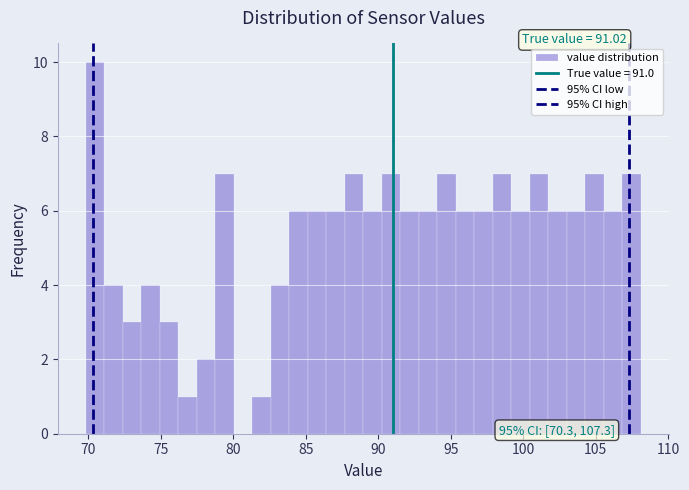

Around what value on the x-axis is the tallest bar? Give the approximate position of its centre, as read against the axis.

70.5